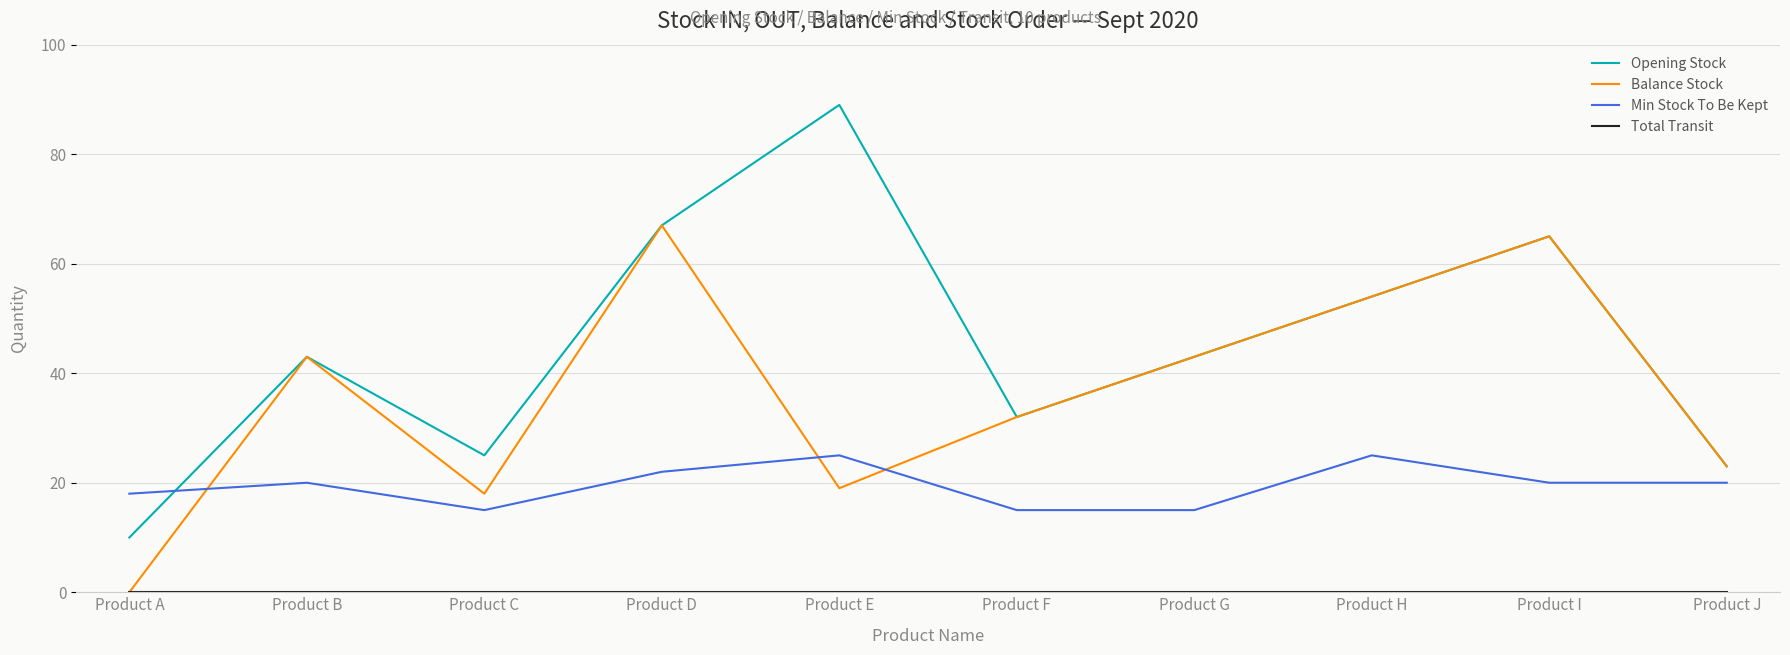

True or false: Min Stock To Be Kept and Balance Stock cross at least once.

True